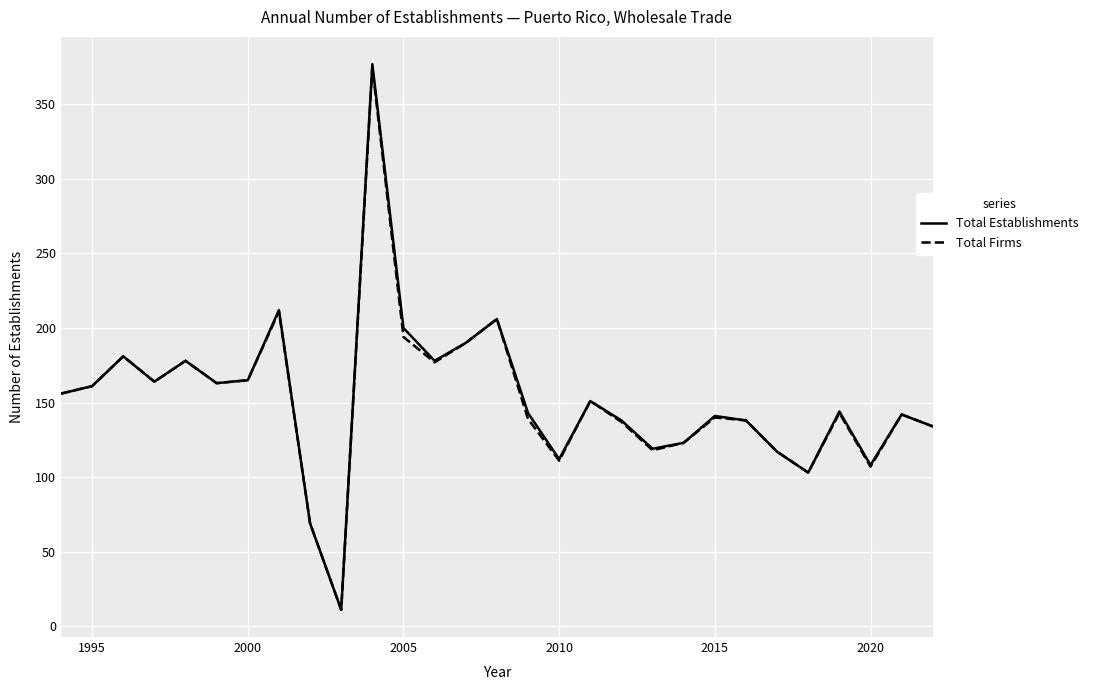

What is the lowest value of the Total Firms series?

11